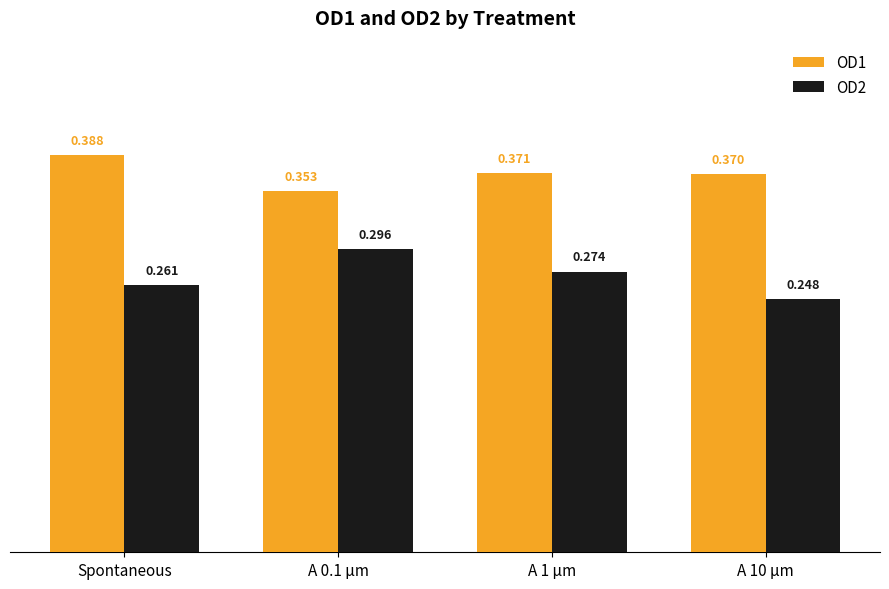

Which category has the highest value in the OD1 series?

Spontaneous